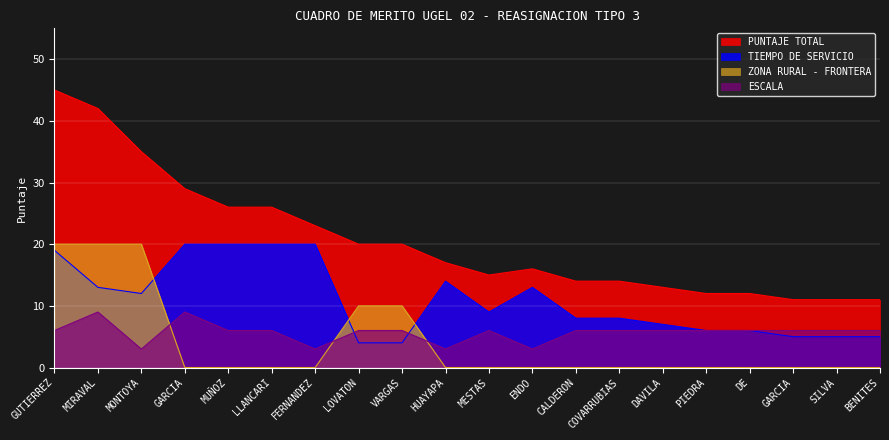

Where does the TIEMPO DE SERVICIO series first go above 9?

GUTIERREZ